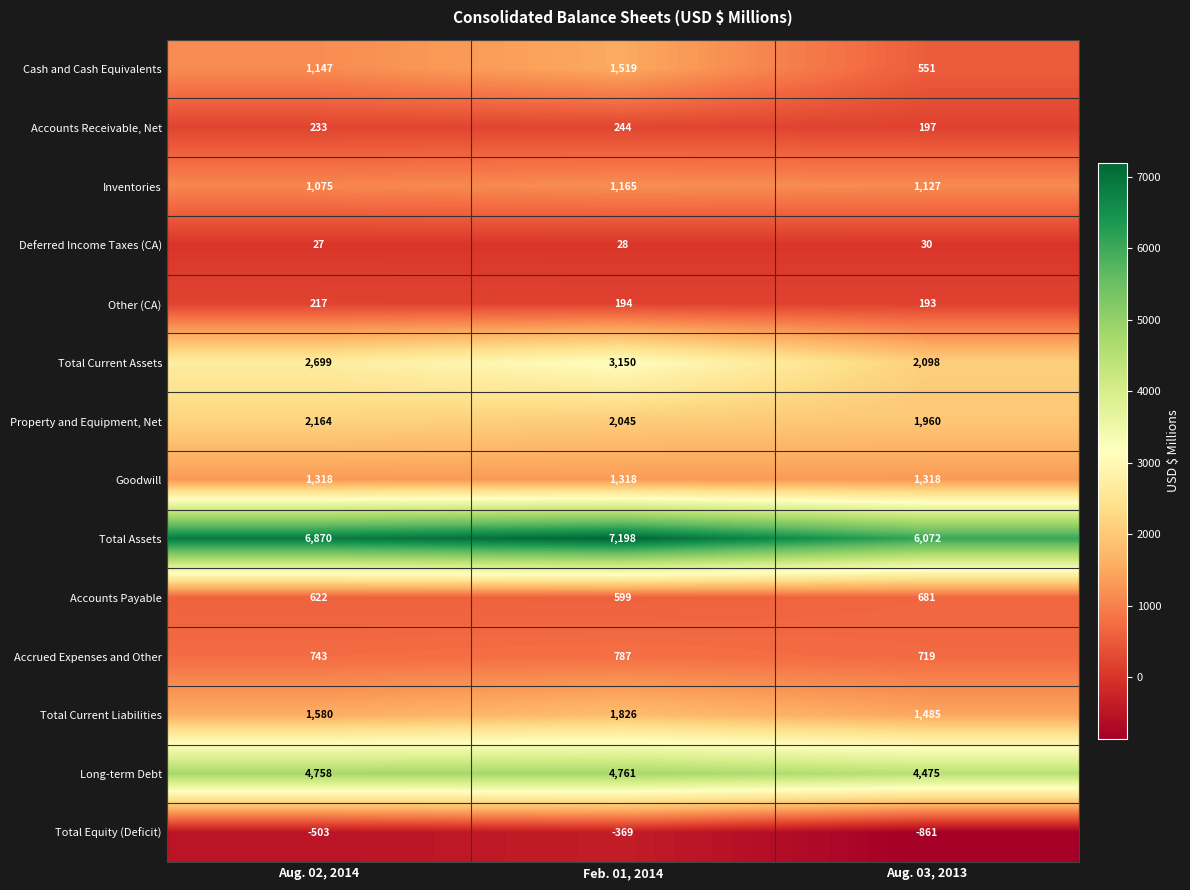

How many Cash and Cash Equivalents values are between 551 and 1519?

3